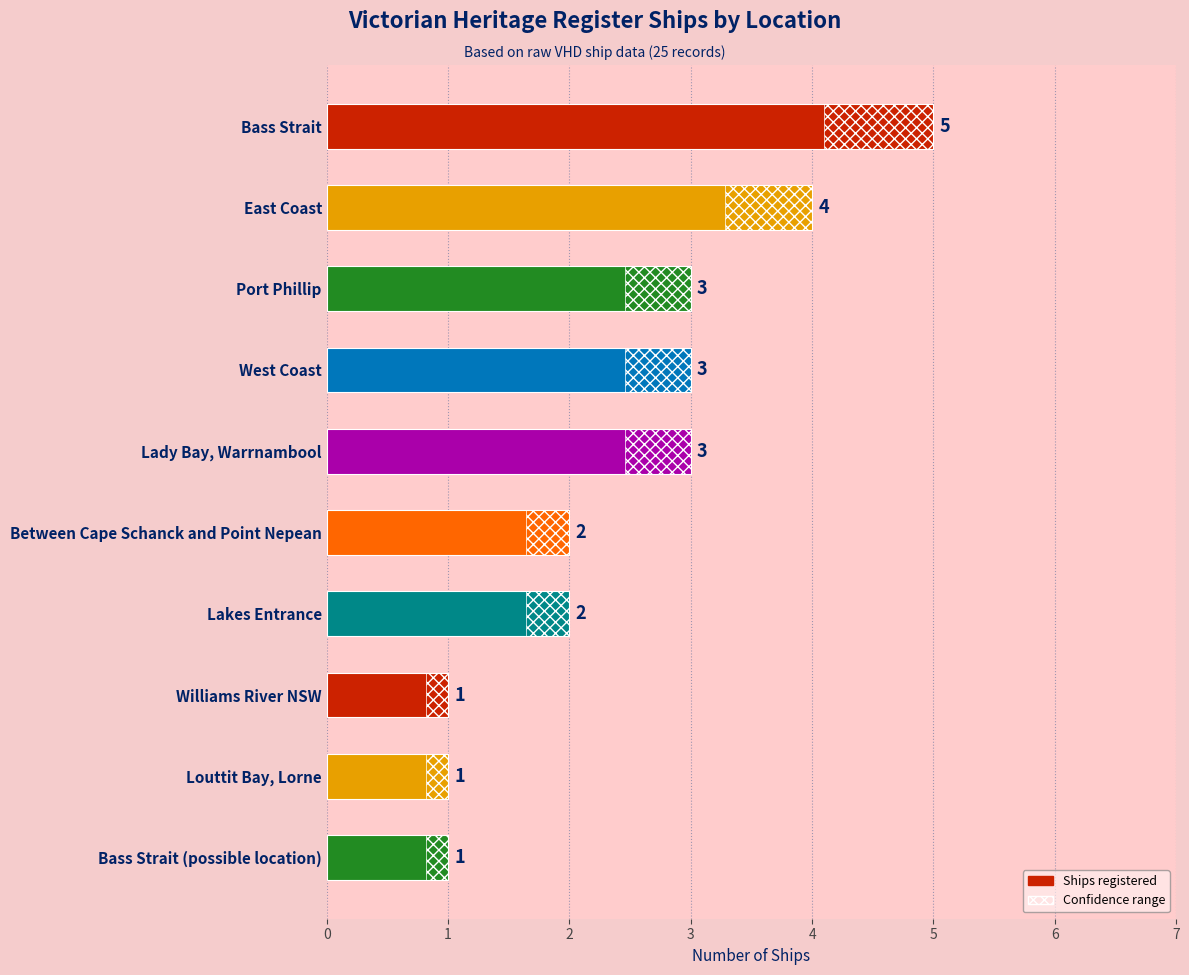

What is the ratio of the value at East Coast to the value at Williams River NSW?

4.0